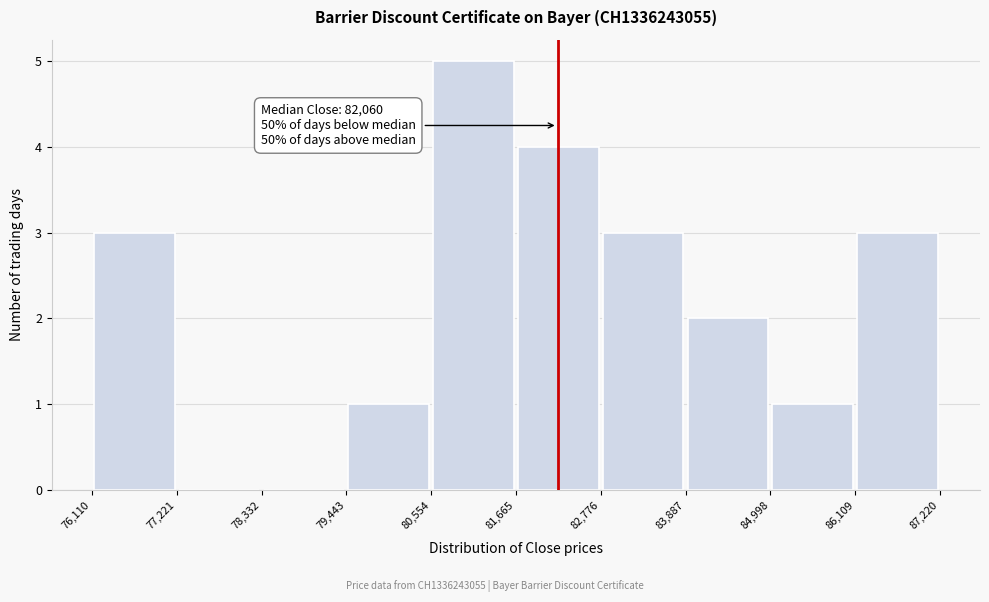

Over which range of the x-axis is the bar tallest?

80,554 to 81,665